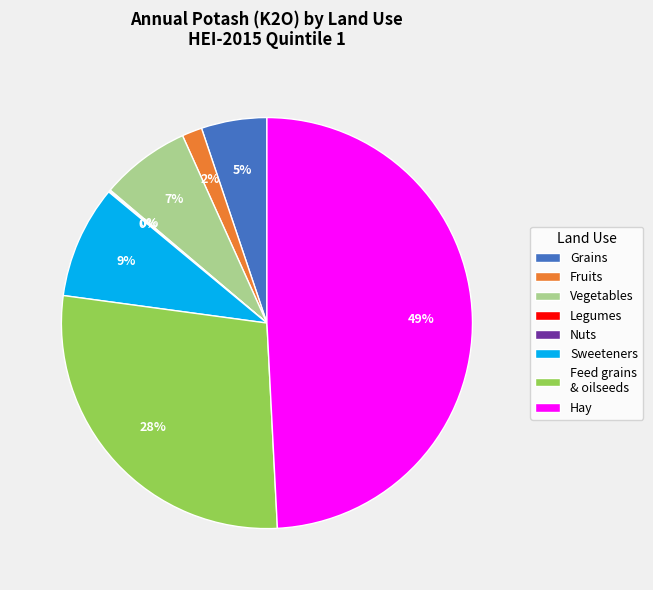

Approximately how many times larger is the value at Grains compared to Hay?

0.1